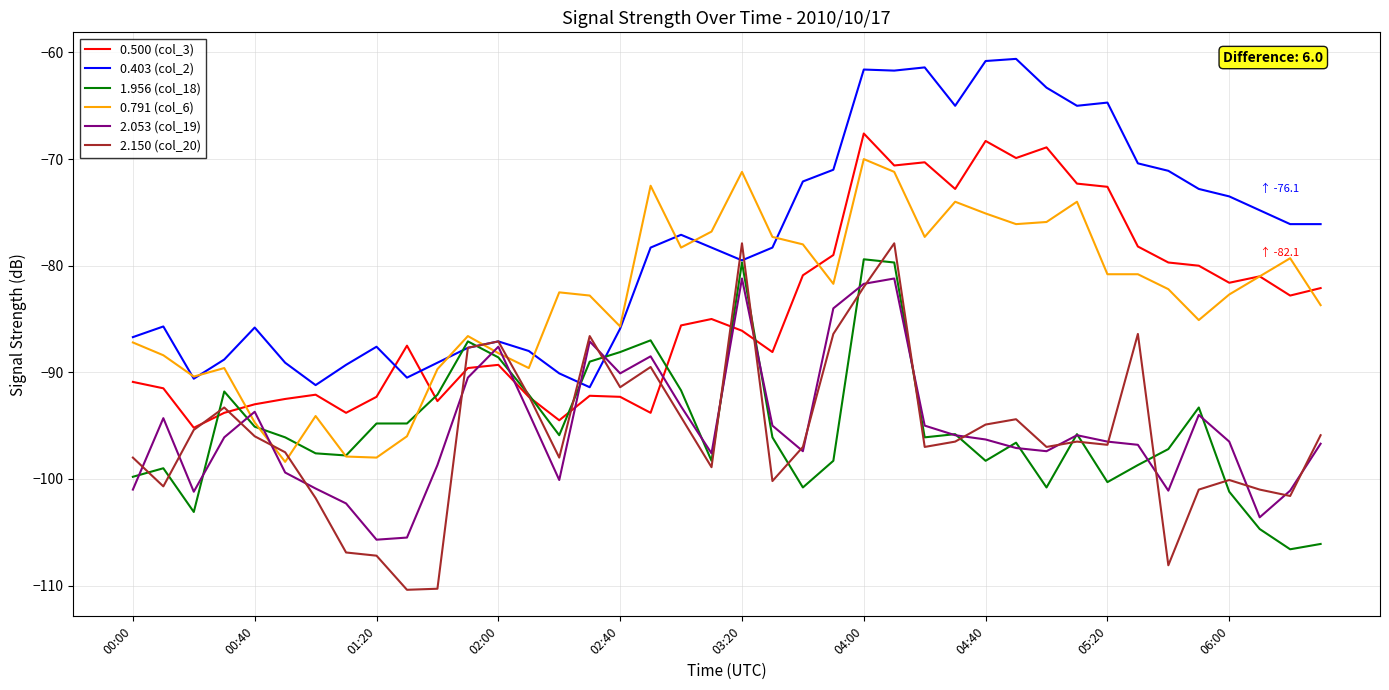

What is the minimum value shown in the chart?

-110.4